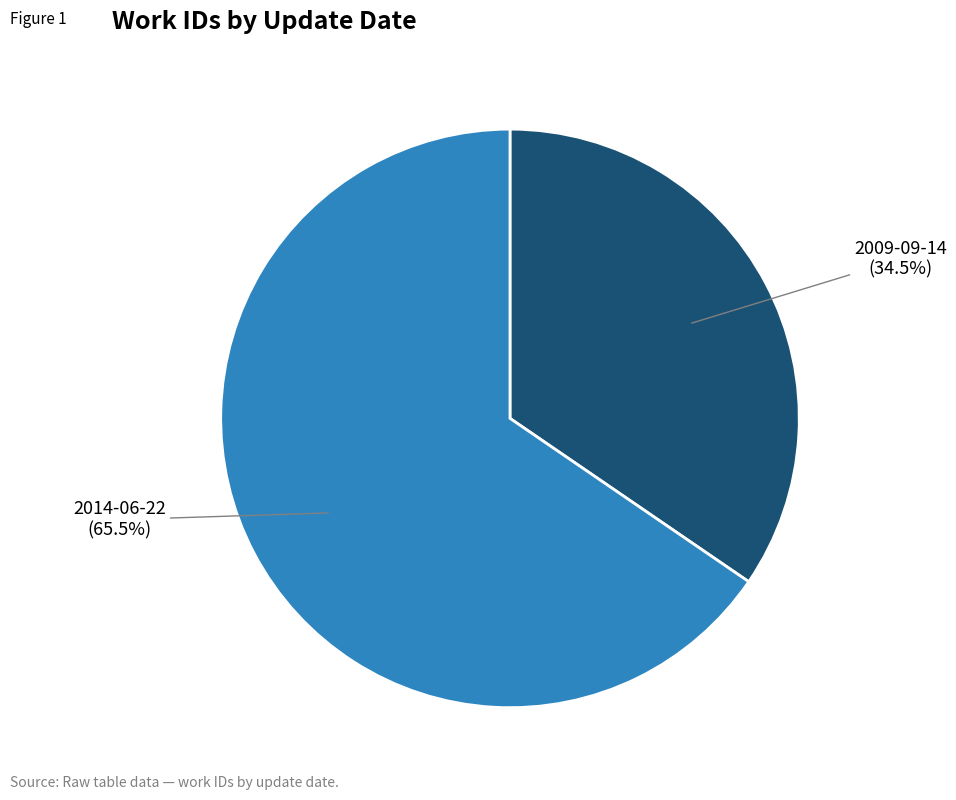

Is there any slice that represents more than half of the pie?

Yes